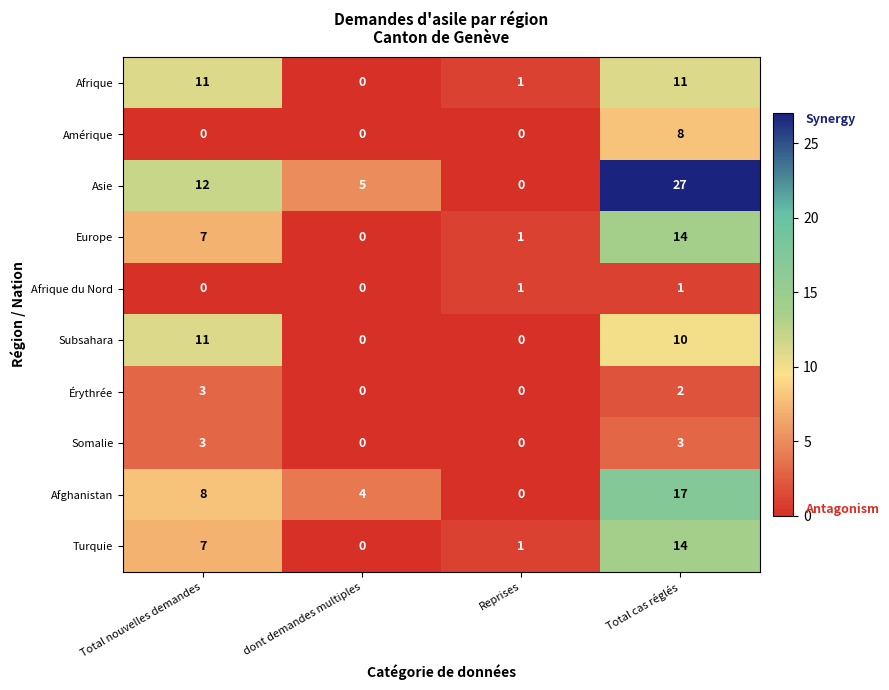

What is the highest value of the Érythrée series?

3